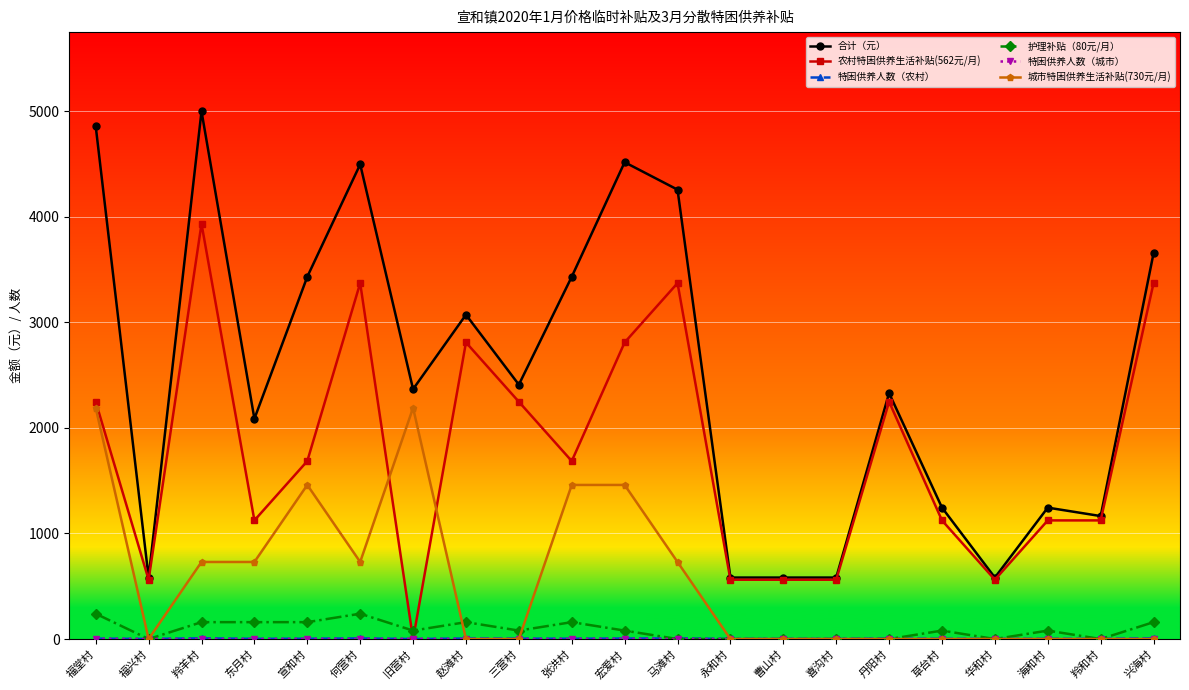

What is the greatest value displayed?

5000.0